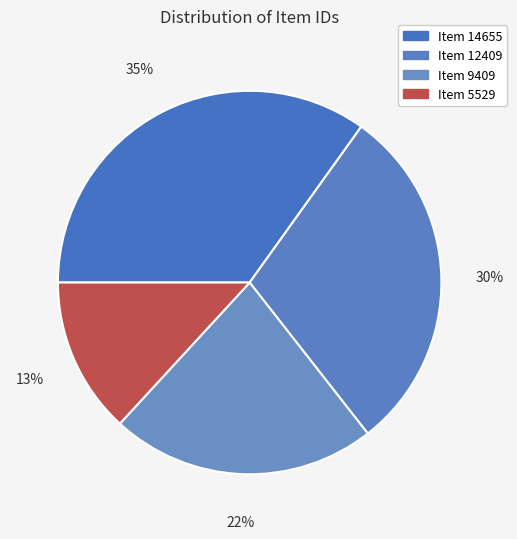

What percentage is NOT represented by Item 9409?

77.6%